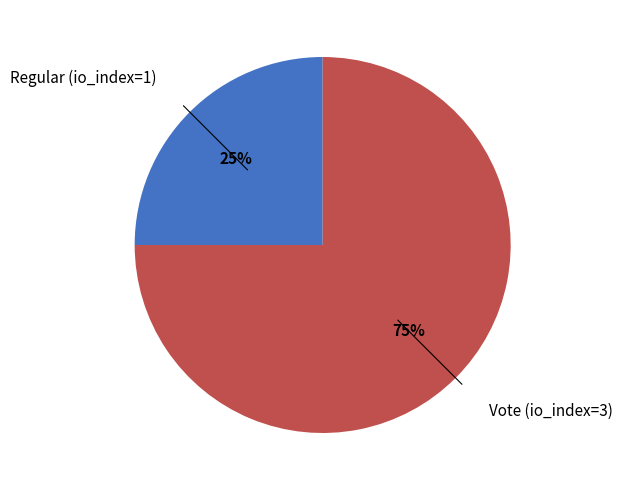

To the nearest percent, what is the difference between the largest and smallest slice percentages?

50%